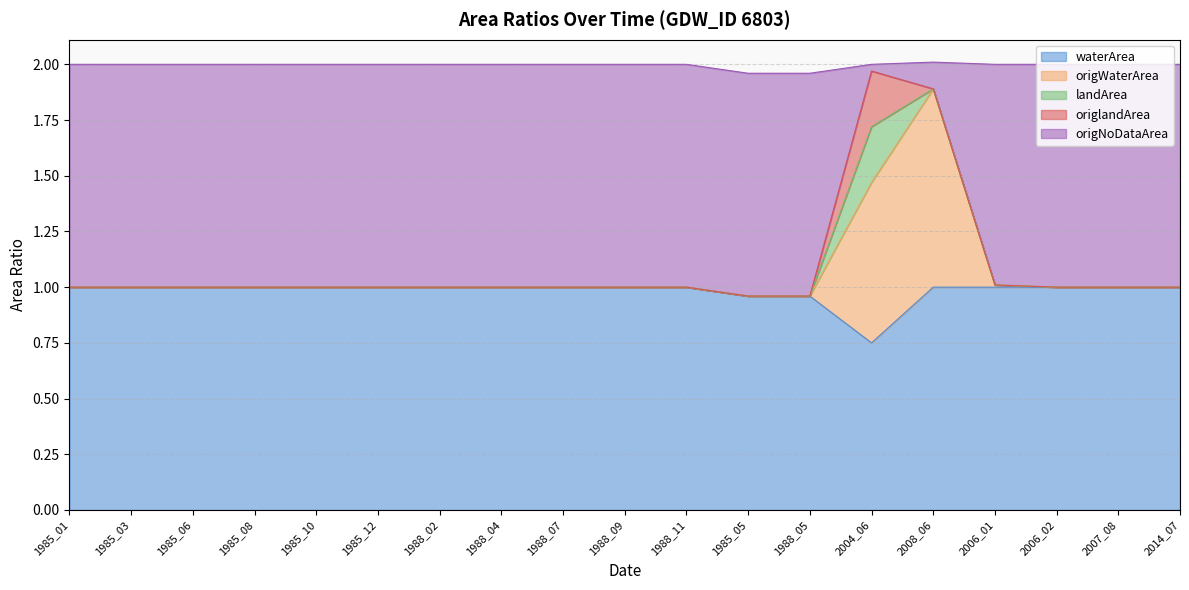

What position from the left is 1985_10?

5